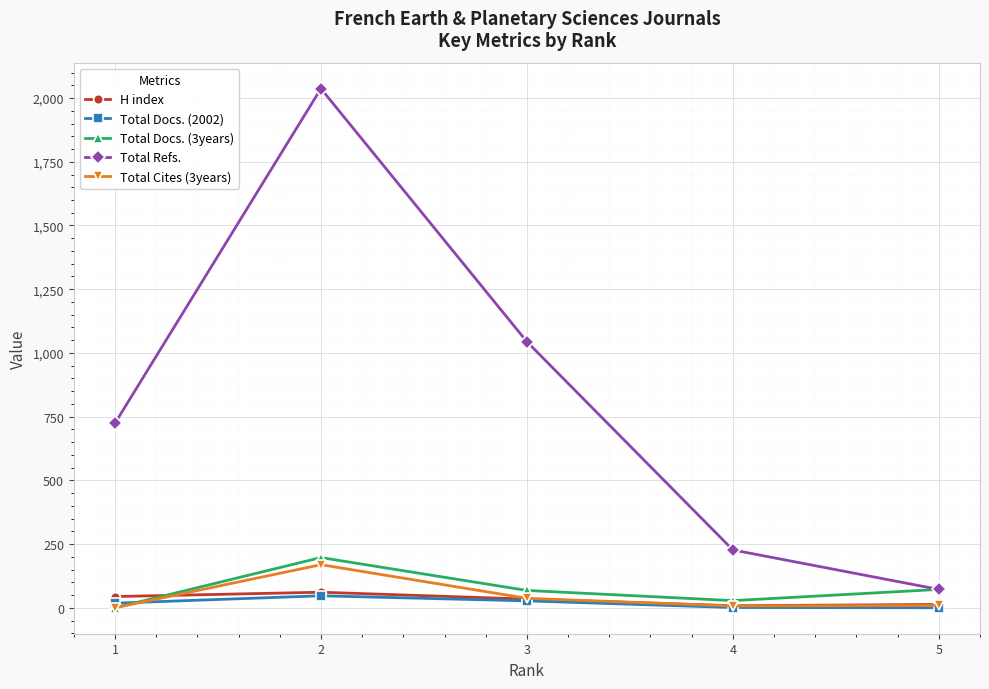

What is the difference between the maximum and minimum values in the Total Docs. (2002) series?

47